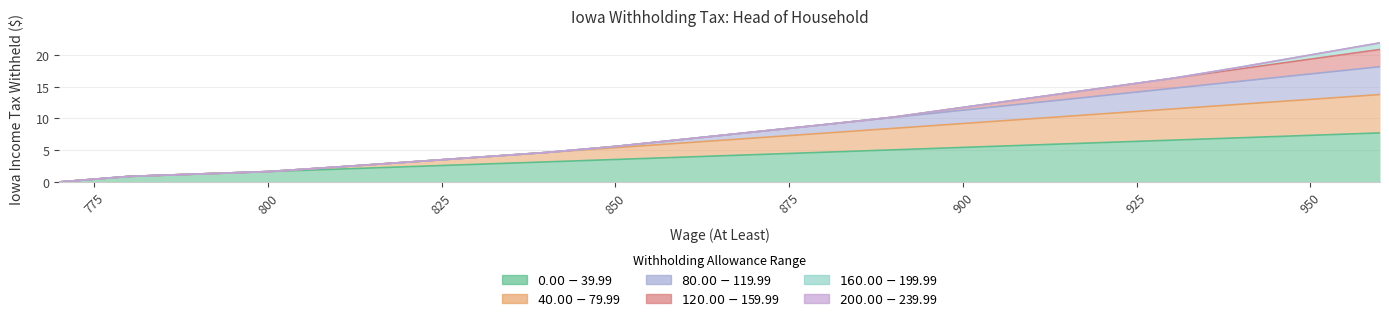

How many data points in $0.00-$39.99 are less than 4?

10